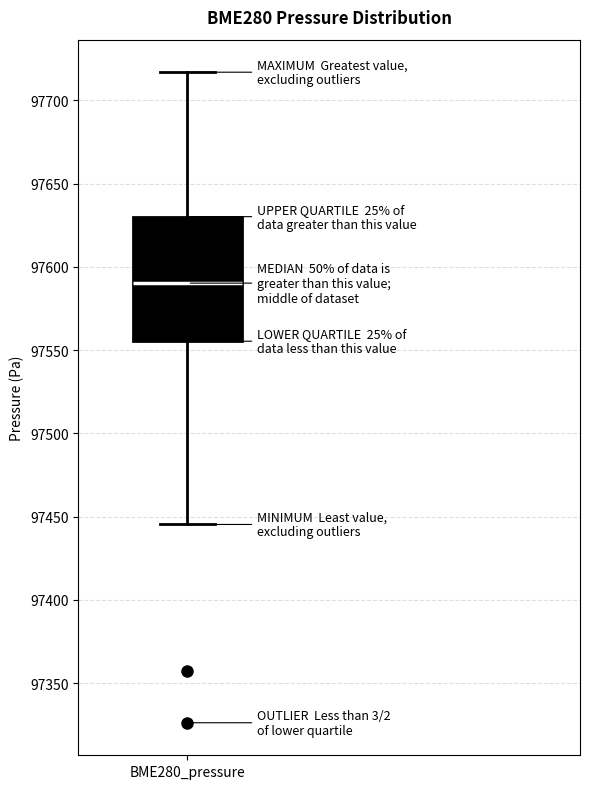

Where is the upper edge of the box for BME280_pressure on the y-axis? The values are not printed on the chart, so give them approximately, as read against the axis.

97630